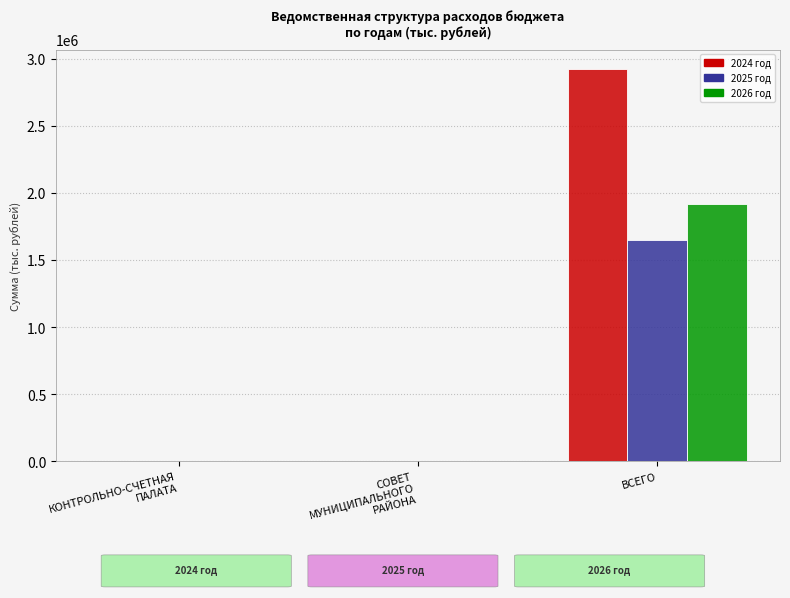

The value of 2025 год at ВСЕГО is 1648499.3. True or false?

True